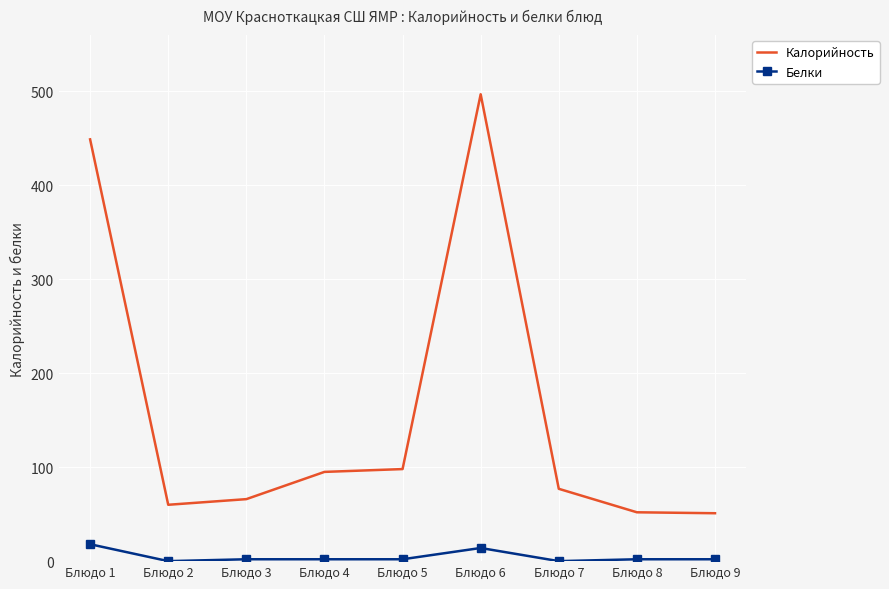

True or false: Белки and Калорийность intersect in this chart.

False